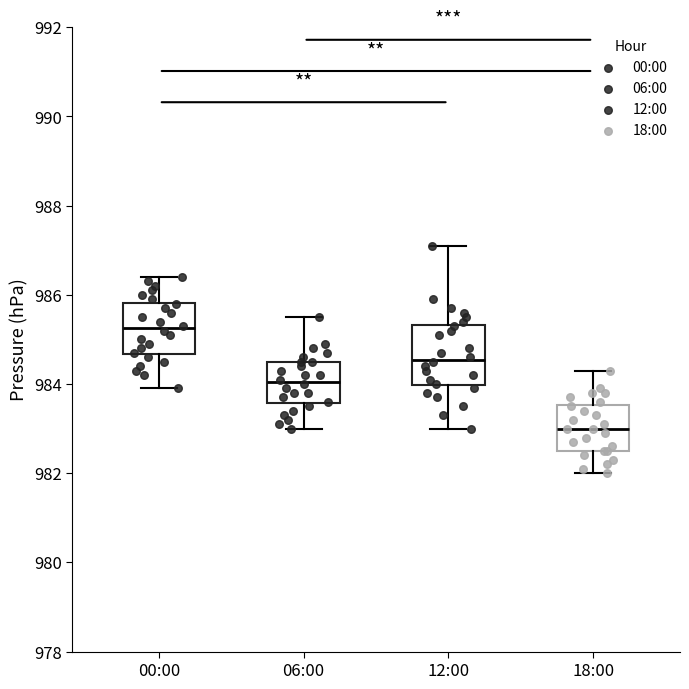

Reading left to right, transcribe this box plot: for each box, give where its median line is, the range the box spans, and where its two whiskers end, as read against the y-axis. The values are not printed on the chart, so give them approximately, as read against the axis.

00:00: median 985.2, box 984.6 to 985.8, whiskers 984.0 to 986.4
06:00: median 984.0, box 983.6 to 984.6, whiskers 983.0 to 985.6
12:00: median 984.6, box 984.0 to 985.4, whiskers 983.0 to 987.2
18:00: median 983.0, box 982.6 to 983.6, whiskers 982.0 to 984.4